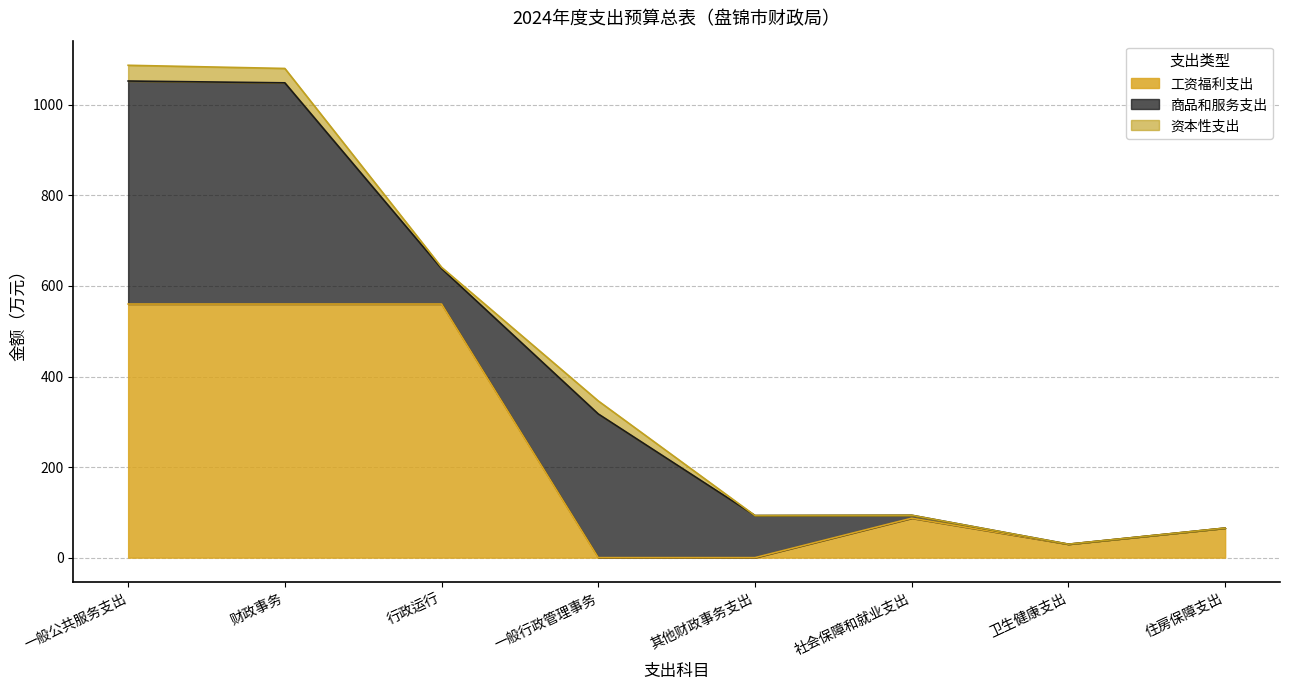

Is the value of 资本性支出 at 社会保障和就业支出 greater than the value of 商品和服务支出 at 卫生健康支出?

No